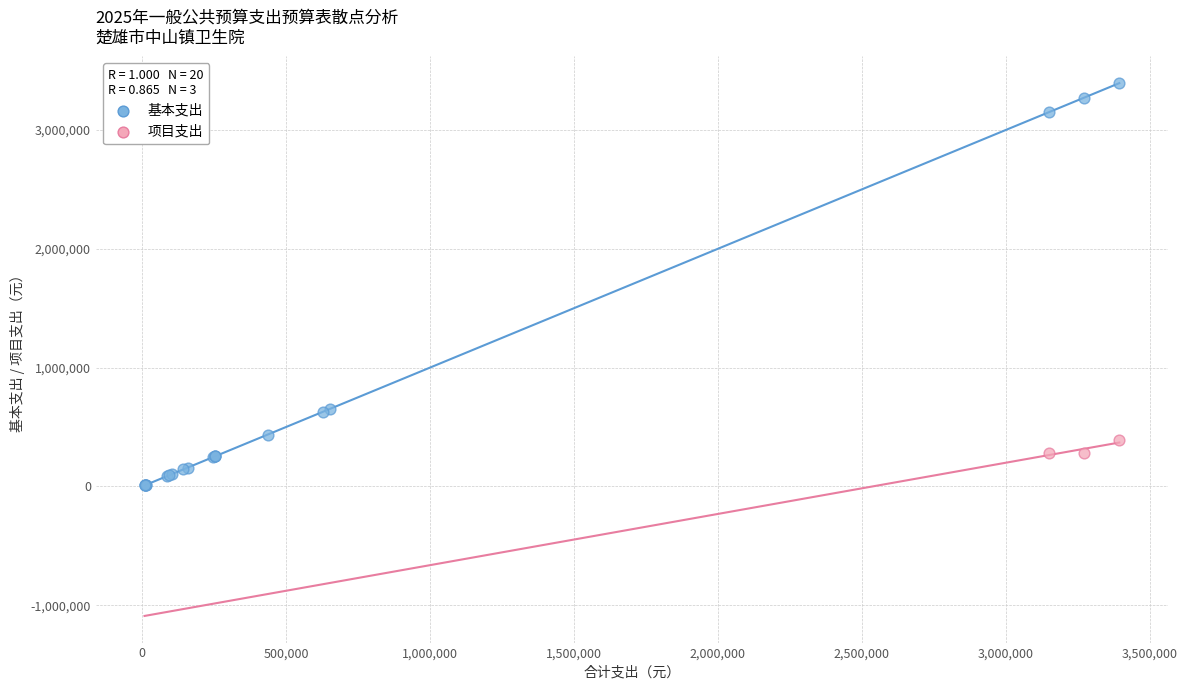

Which series has the widest spread of Y values?

基本支出